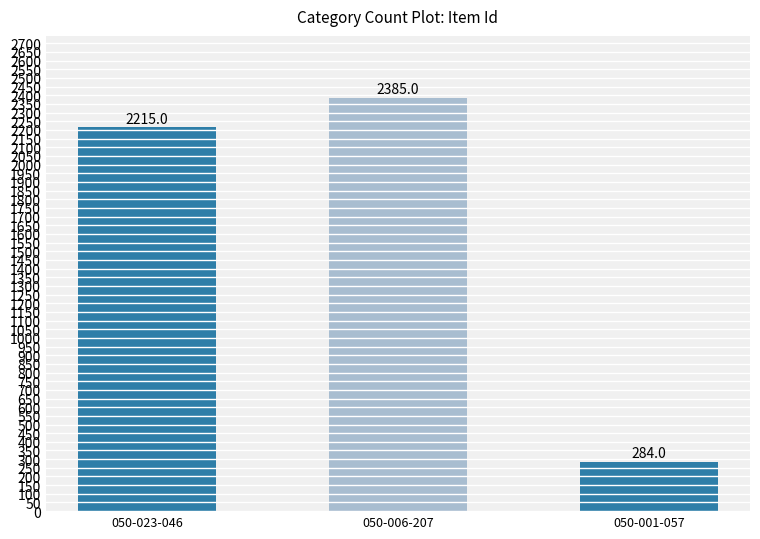

The value at 050-006-207 is 3406. True or false?

False